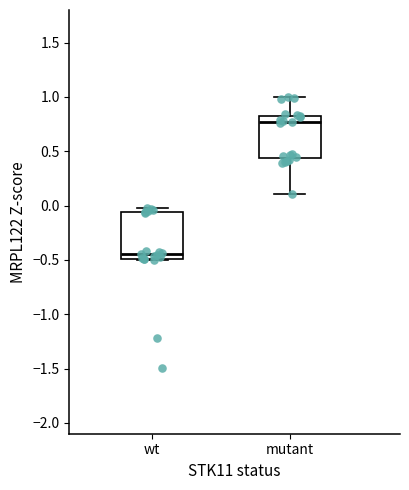

Reading left to right, transcribe this box plot: for each box, give where its median line is, the range the box spans, and where its two whiskers end, as read against the y-axis. The values are not printed on the chart, so give them approximately, as read against the axis.

wt: median -0.45, box -0.50 to -0.05, whiskers -0.50 (just below the box's lower edge) to 0.00
mutant: median 0.75, box 0.45 to 0.85, whiskers 0.10 to 1.00